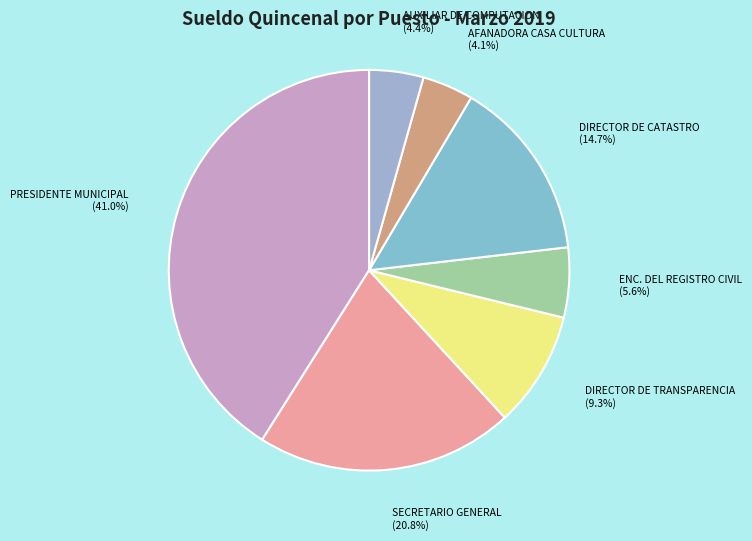

Which slice is the largest?

PRESIDENTE MUNICIPAL